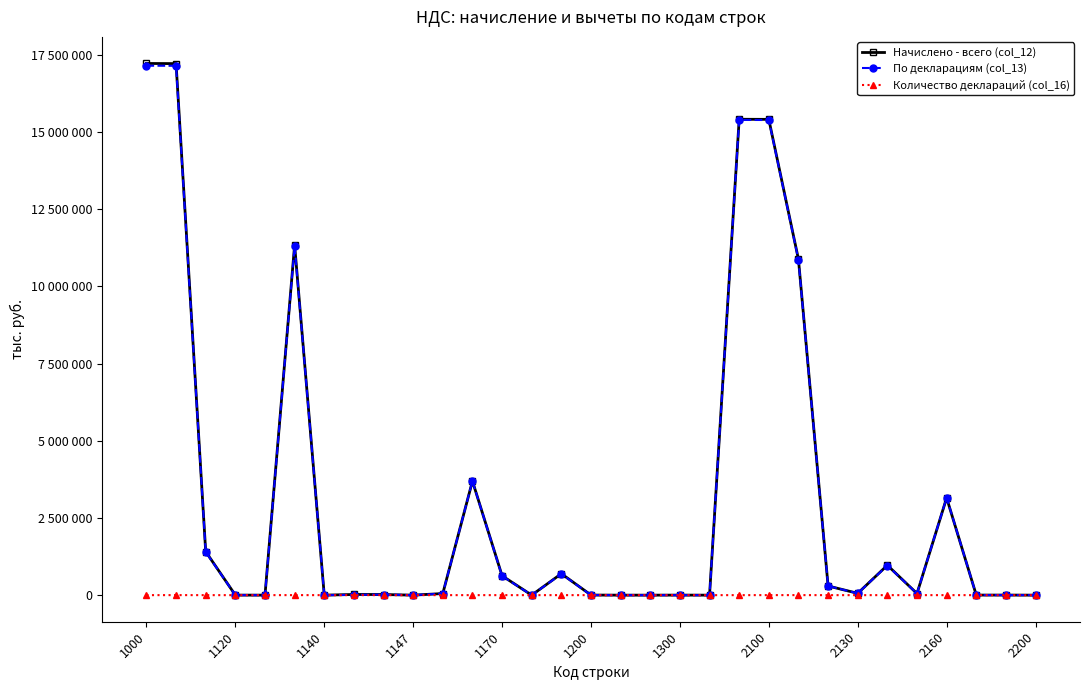

Does the chart have visible grid lines?

No